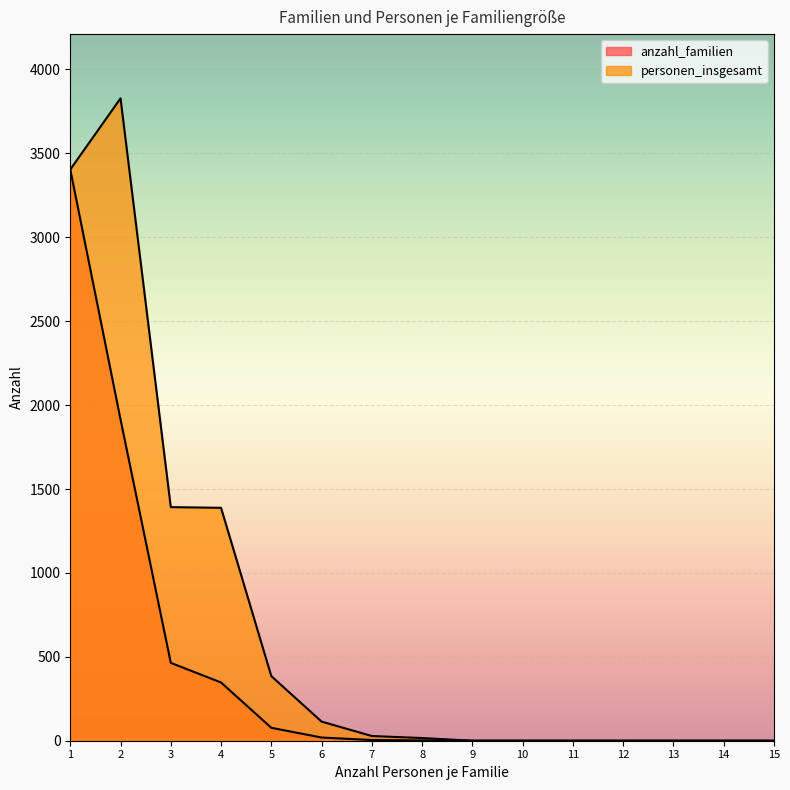

What are all the series names shown in the legend?

anzahl_familien, personen_insgesamt